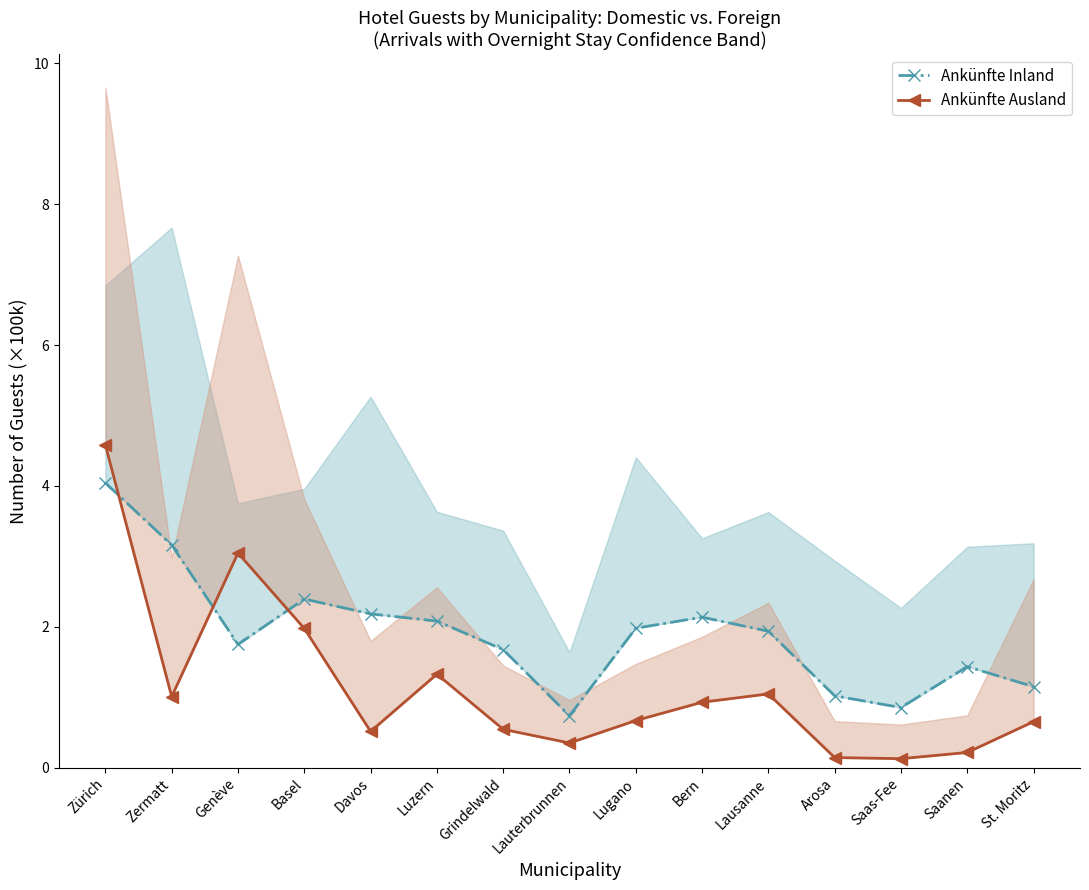

In Ankünfte Inland, how many points are lower than both neighbors (excluding endpoints)?

3